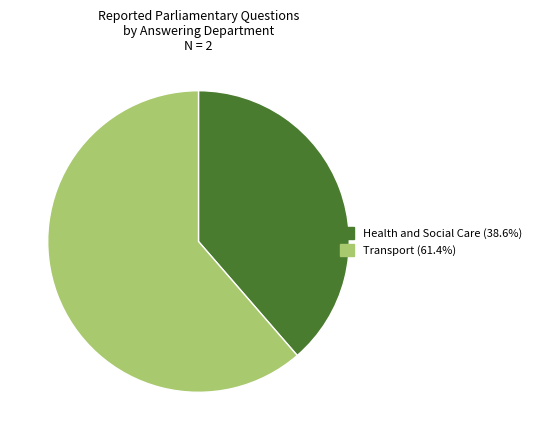

The Transport slice represents 47% of the pie. True or false?

False